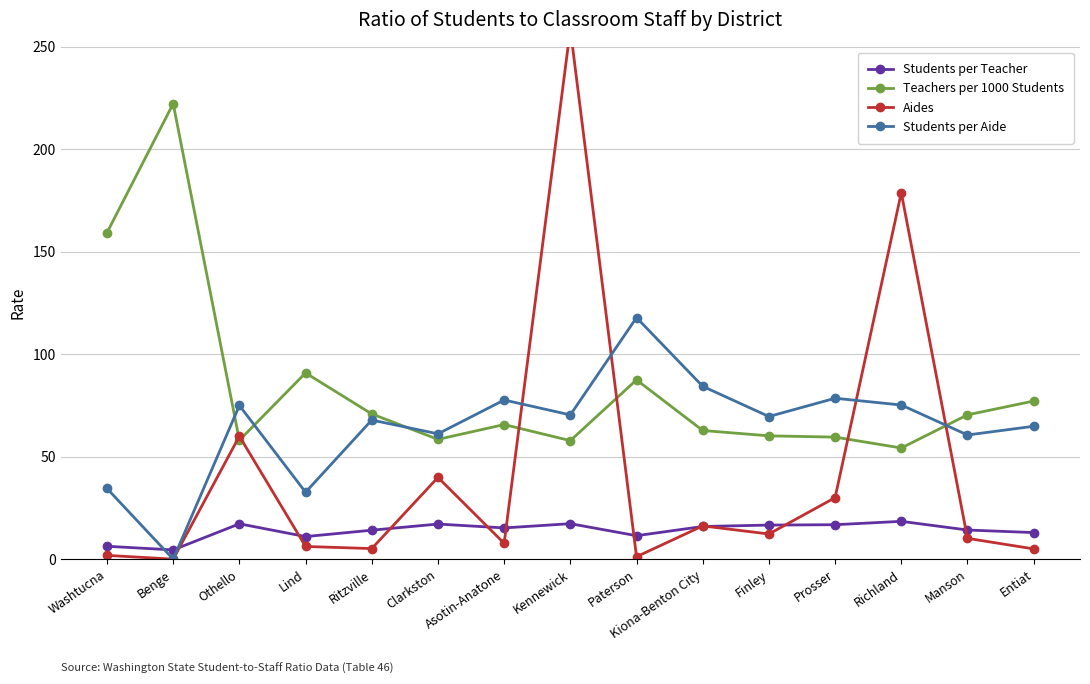

At which label does Students per Aide reach its minimum?

Benge